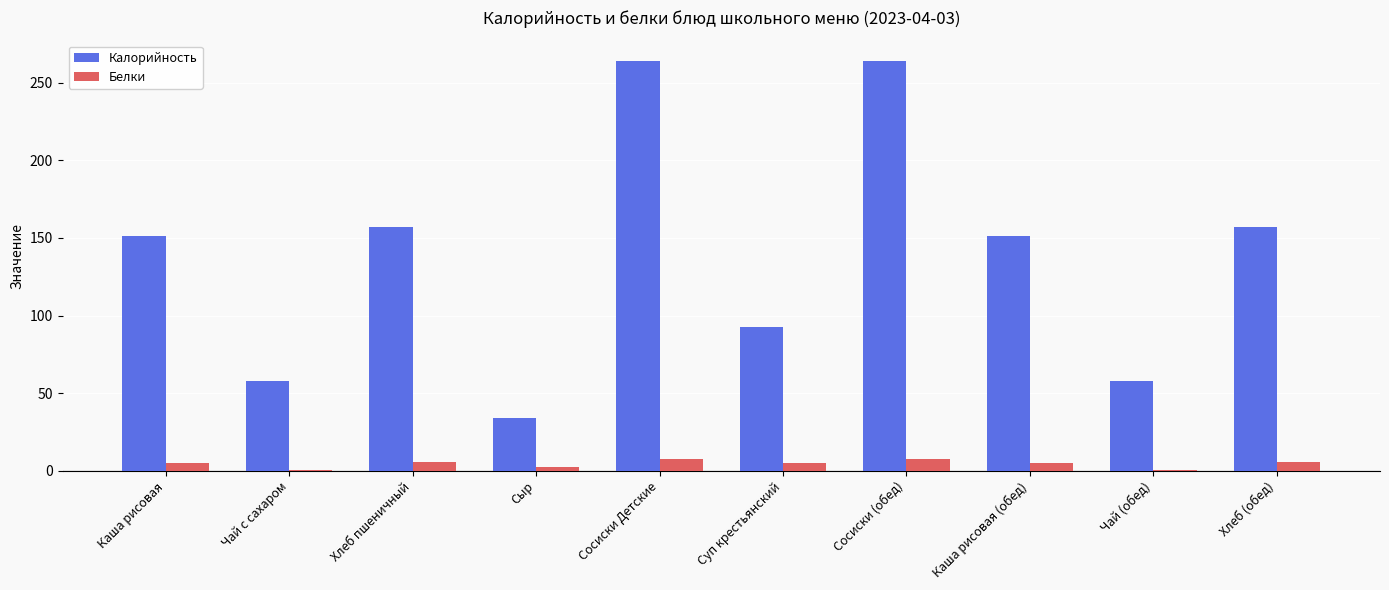

The value of Белки at Сосиски (обед) is 7.8. True or false?

True